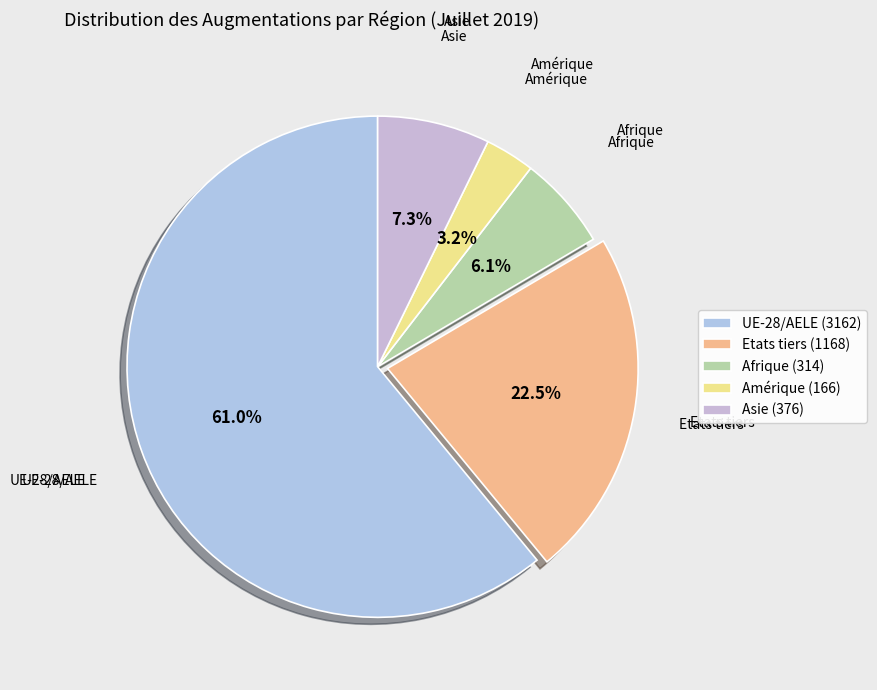

What is the ratio of the value at Amérique to the value at Asie?

0.4